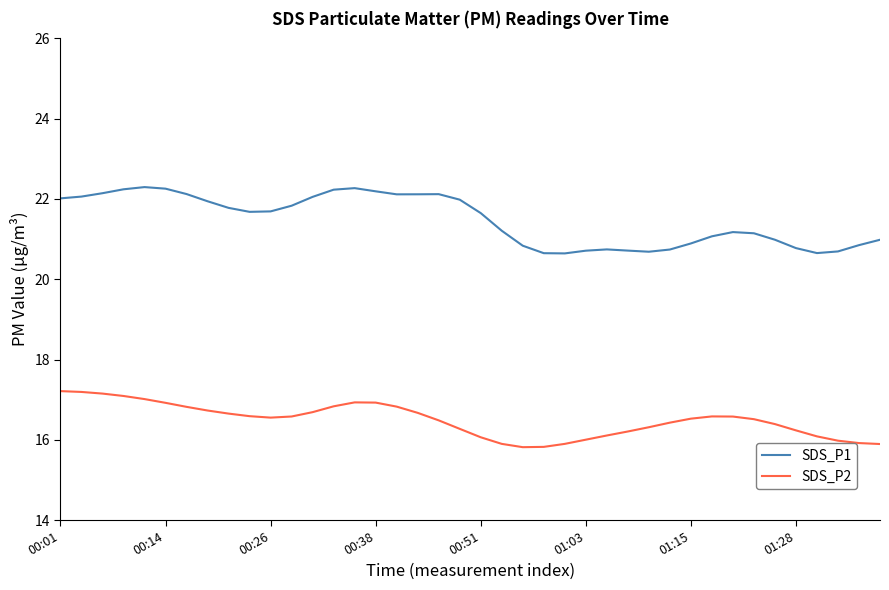

Which series has the largest total across all categories?

SDS_P1